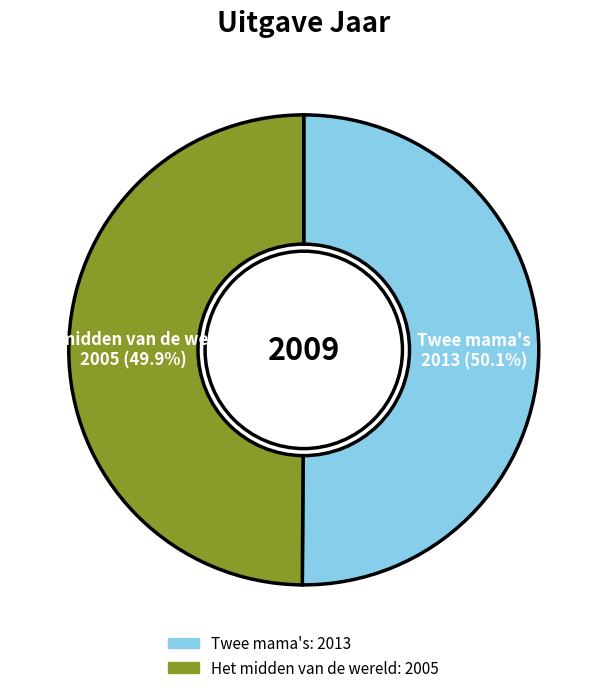

Is there any slice that represents more than half of the pie?

Yes